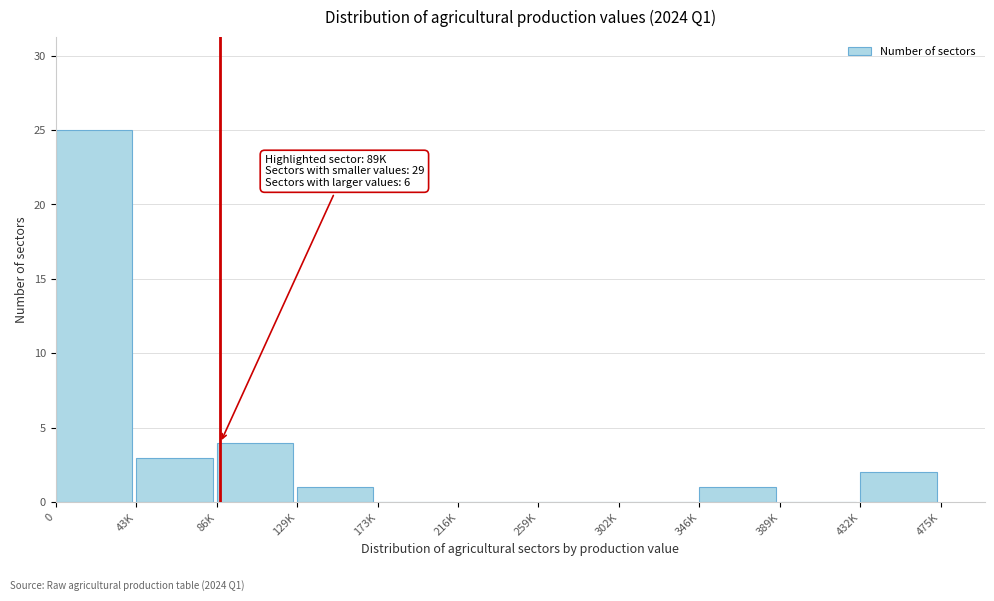

Reading left to right, list all the values displayed in this chart.

0=25	43K=3	86K=4	129K=1	173K=0	216K=0	259K=0	302K=0	346K=1	389K=0	432K=2